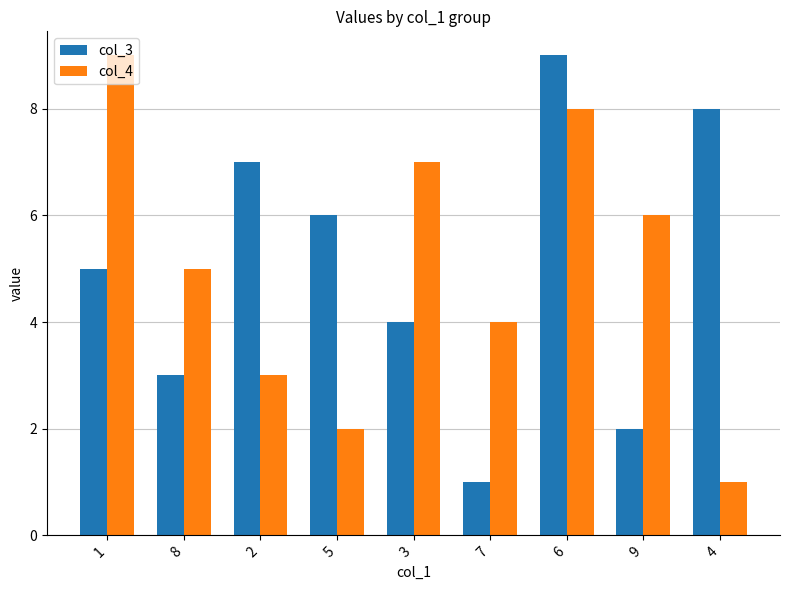

The col_3 series shows 1 at 7. True or false?

True